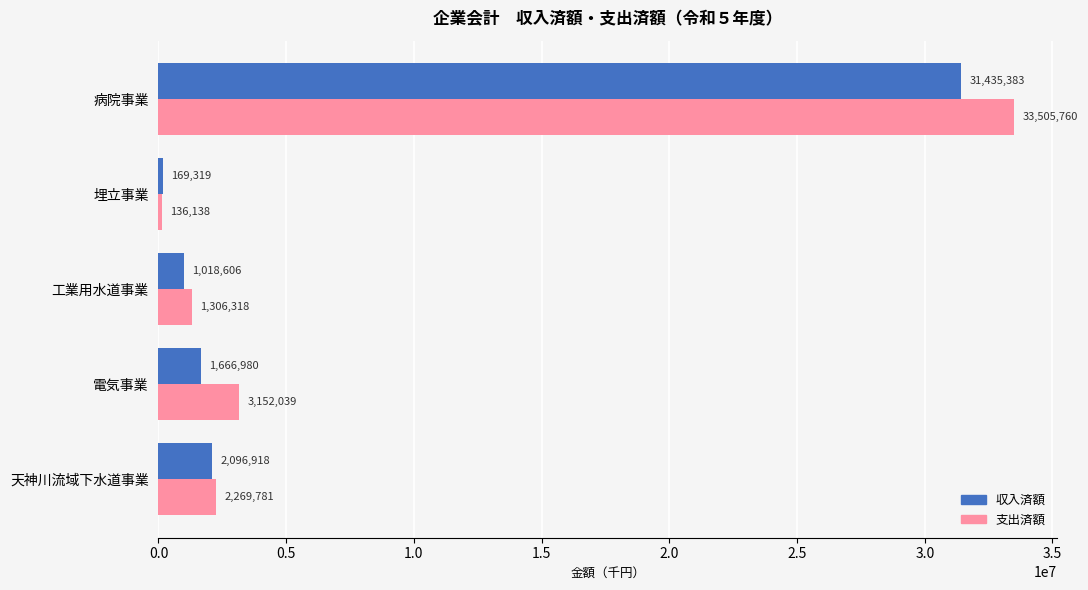

What is the sum of all 支出済額 values?

40370036